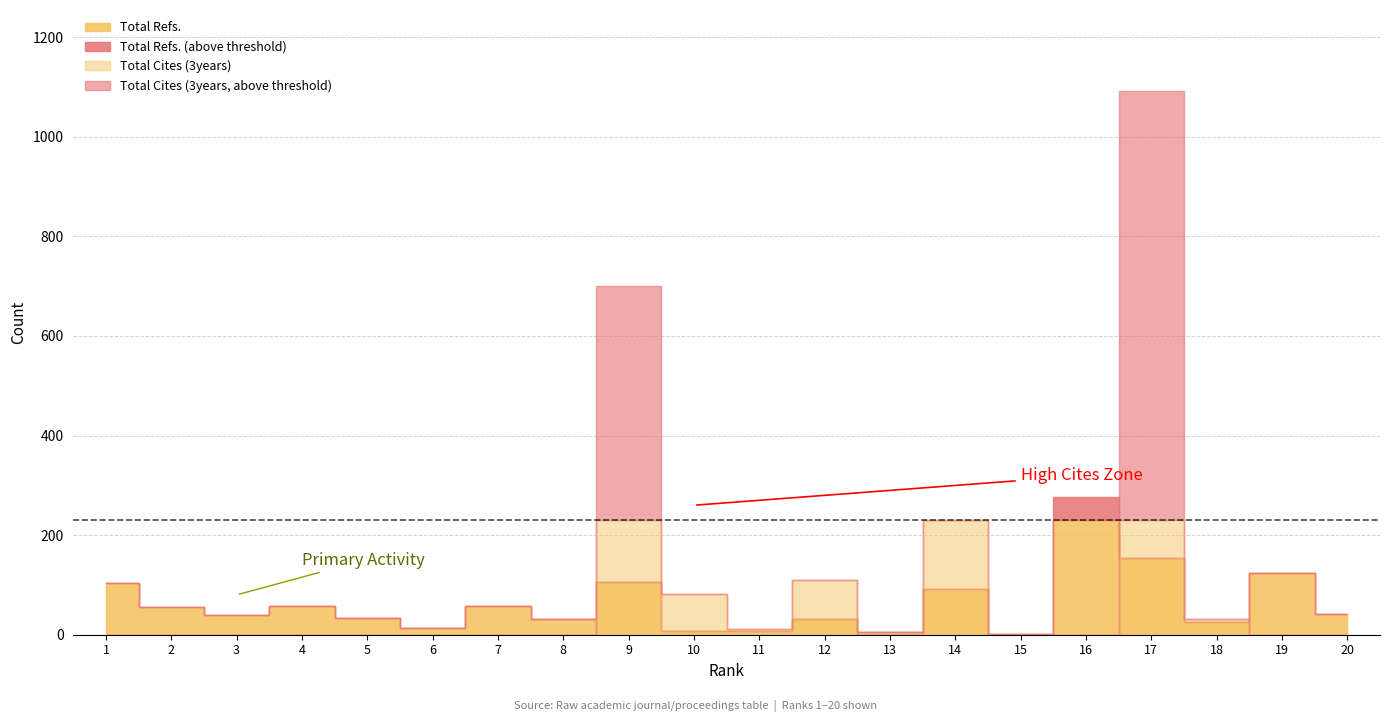

How many lines are shown in the chart?

2